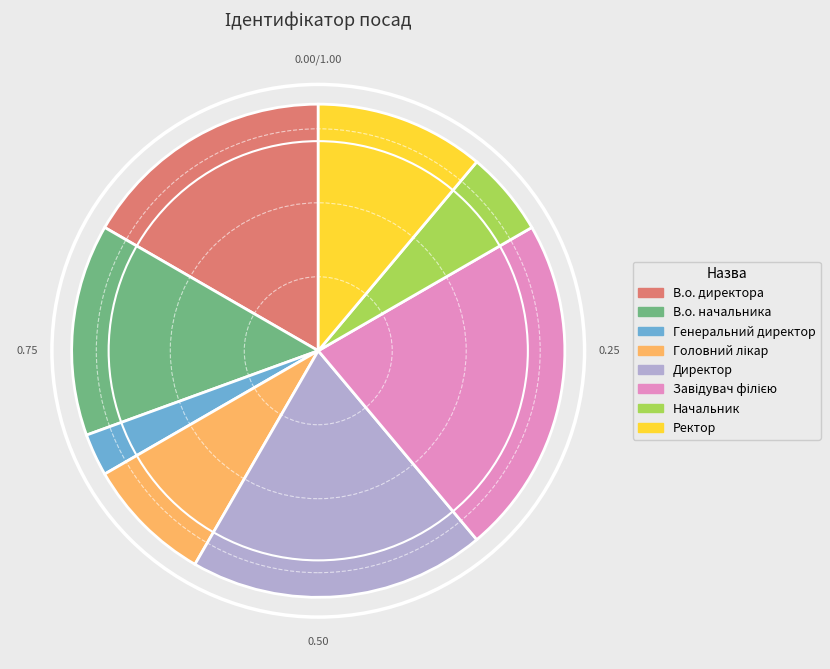

Is the sum of В.о. начальника and В.о. директора greater than half?

No